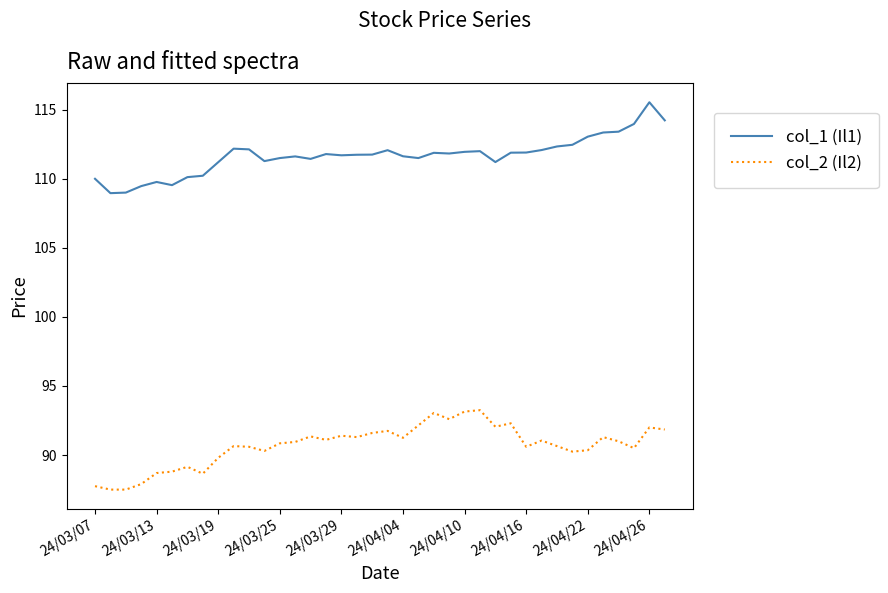

What is the minimum value shown in the chart?

87.5